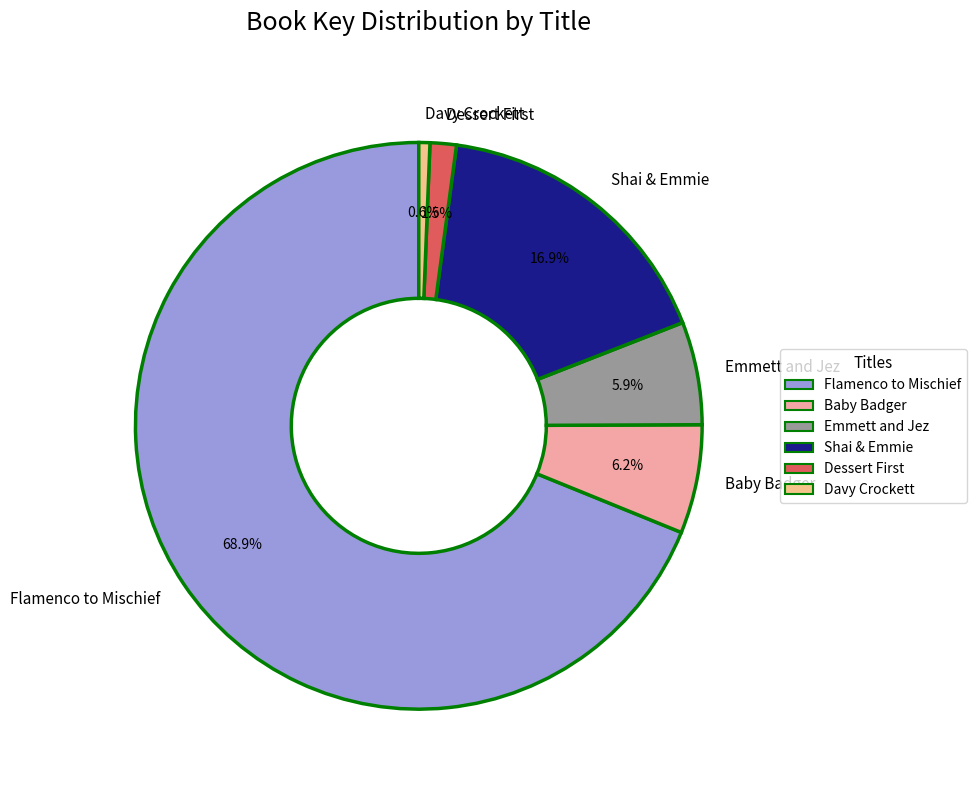

To the nearest percent, what is the combined percentage of Baby Badger and Emmett and Jez?

12%